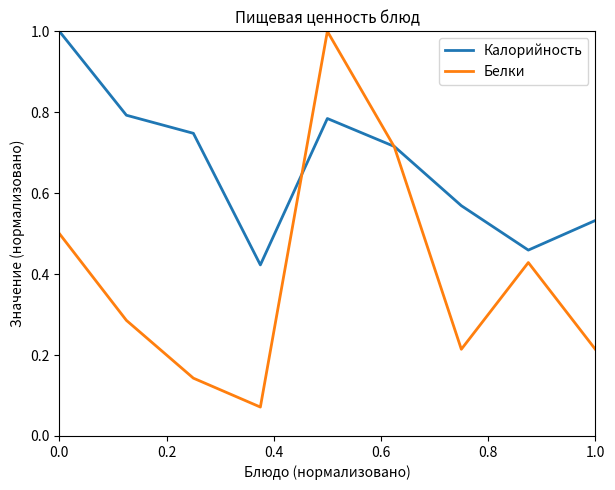

List the series in order of their overall mean, highest first.

Калорийность, Белки